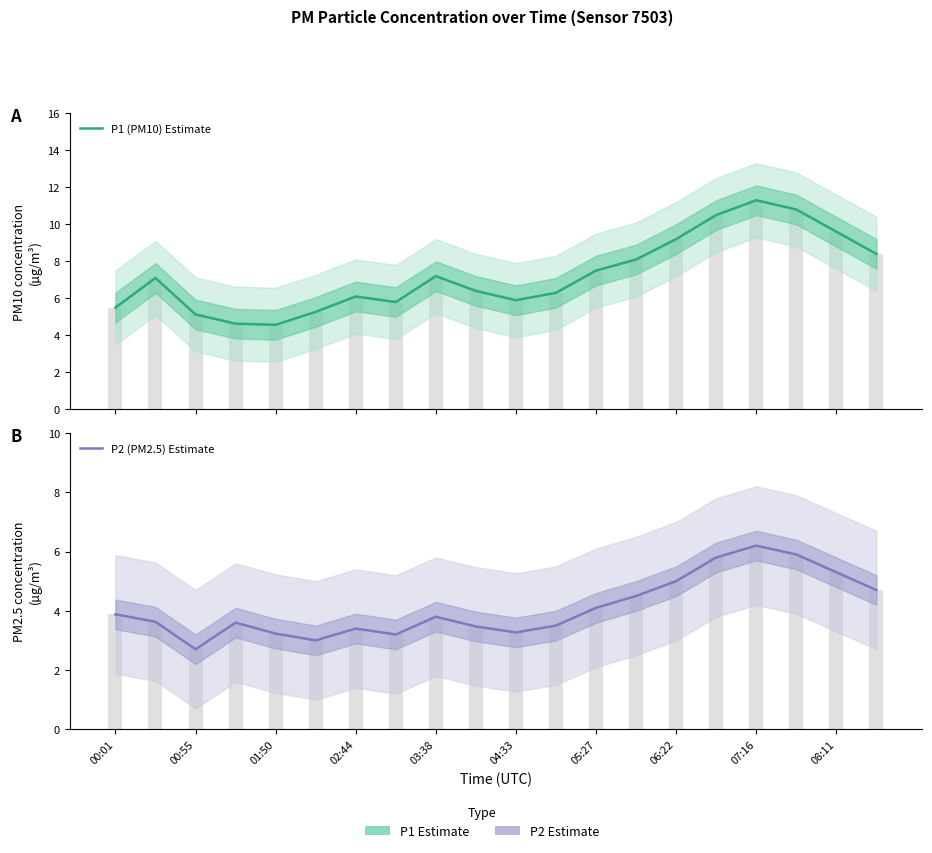

Rank the series at 01:50 from lowest to highest value.

P2 (PM2.5) Estimate, P1 (PM10) Estimate